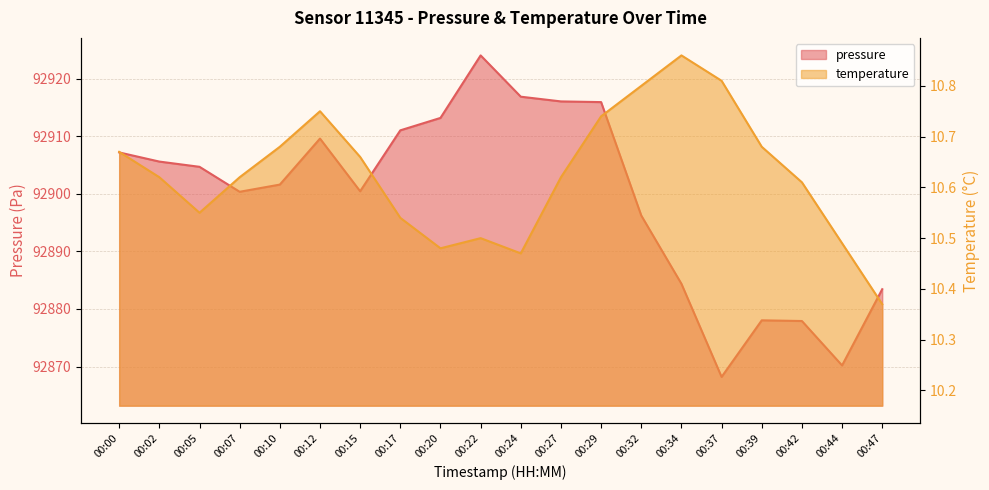

What is the difference between the pressure values at 00:29 and 00:22?

8.1